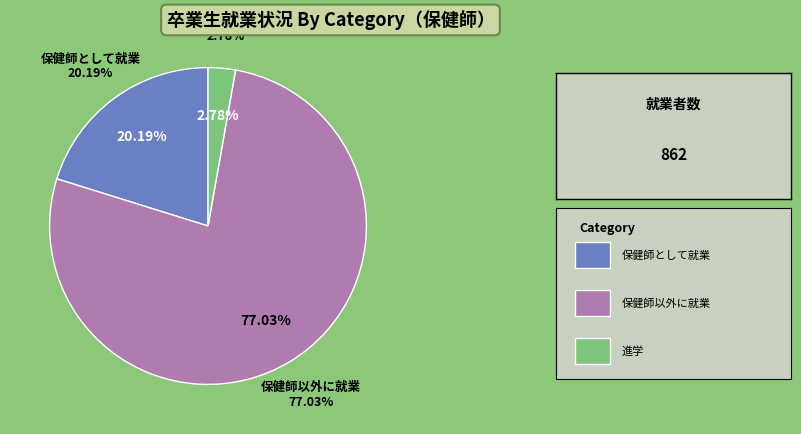

Which slice represents more than half of the pie?

保健師以外に就業